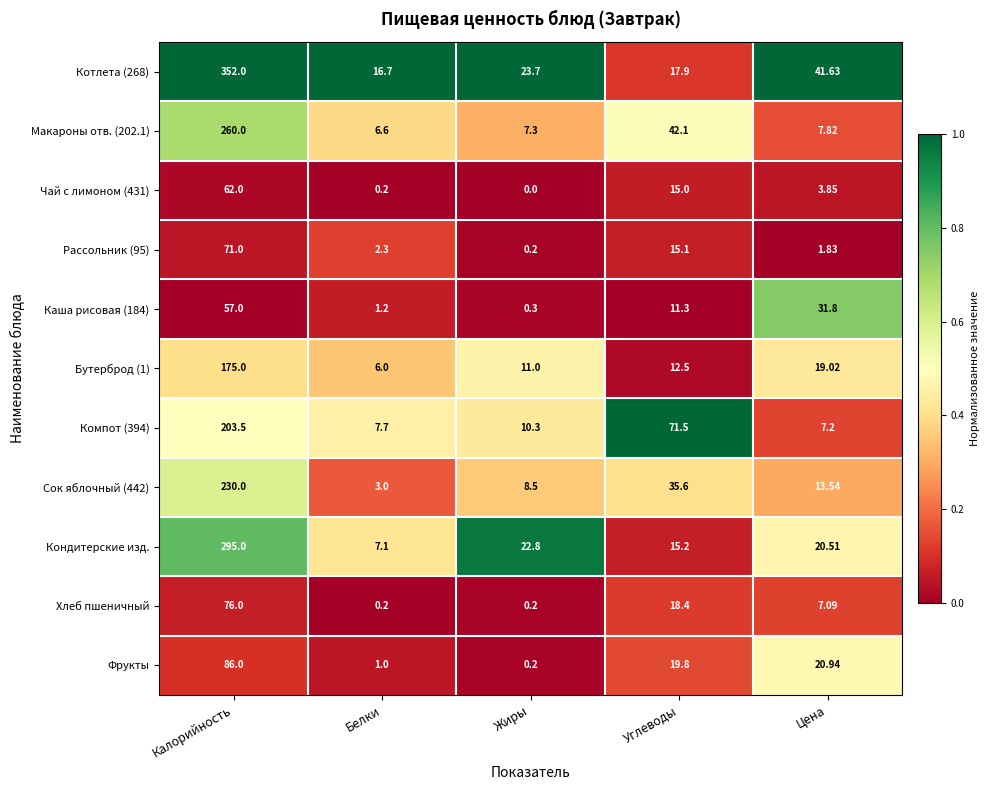

Where does the Котлета (268) series first go above 23?

Калорийность